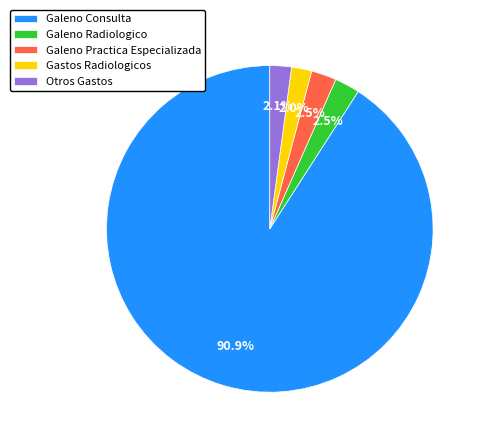

Which has a higher value, Gastos Radiologicos or Galeno Consulta?

Galeno Consulta